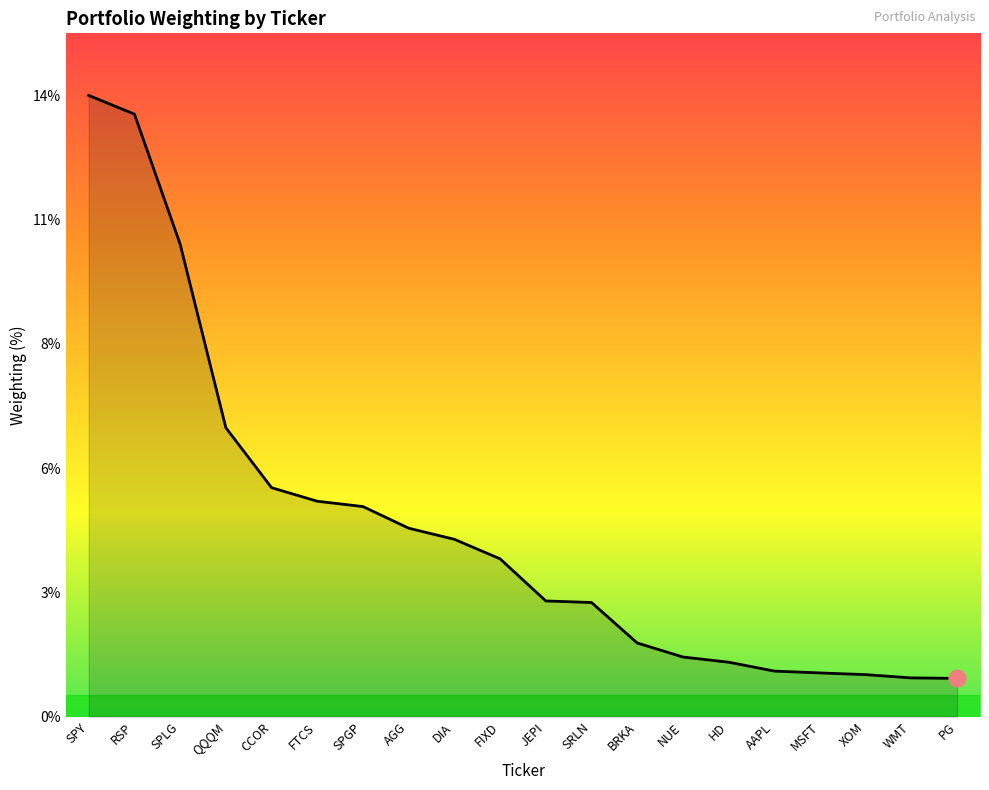

What is the label of the 16th point from the left?

AAPL